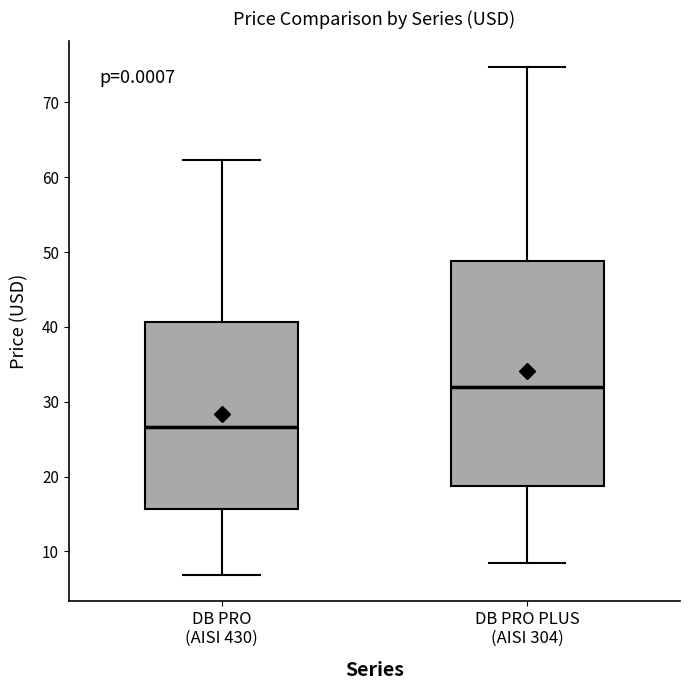

Which box is the tallest, from its lower edge to its upper edge?

DB PRO PLUS (AISI 304)